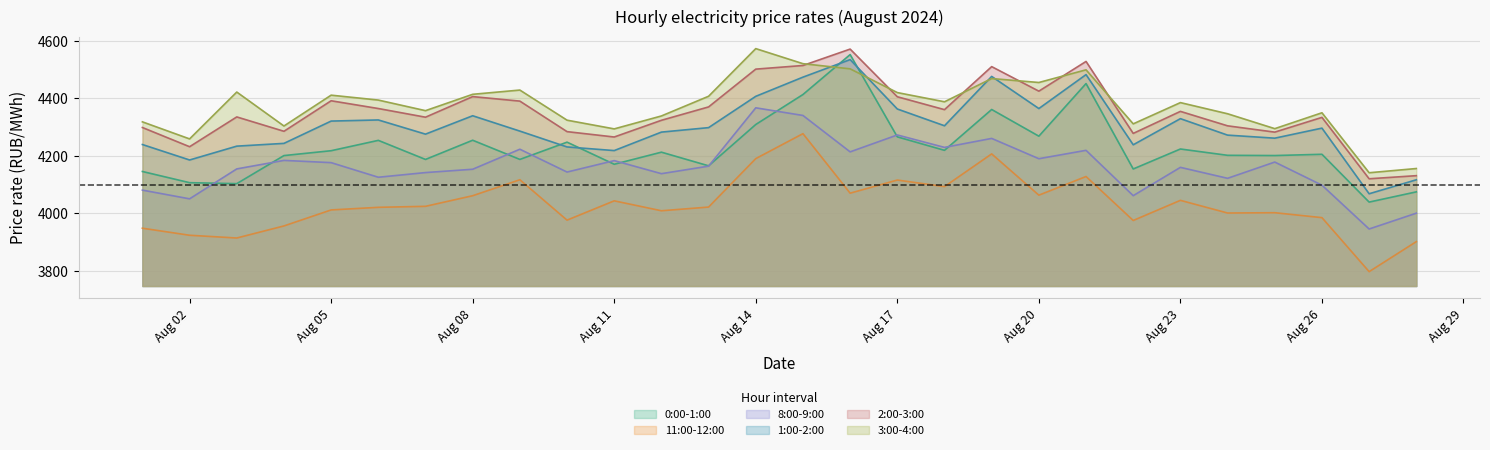

Is it true that 1:00-2:00 equals 6766.4 at Aug 20?

False